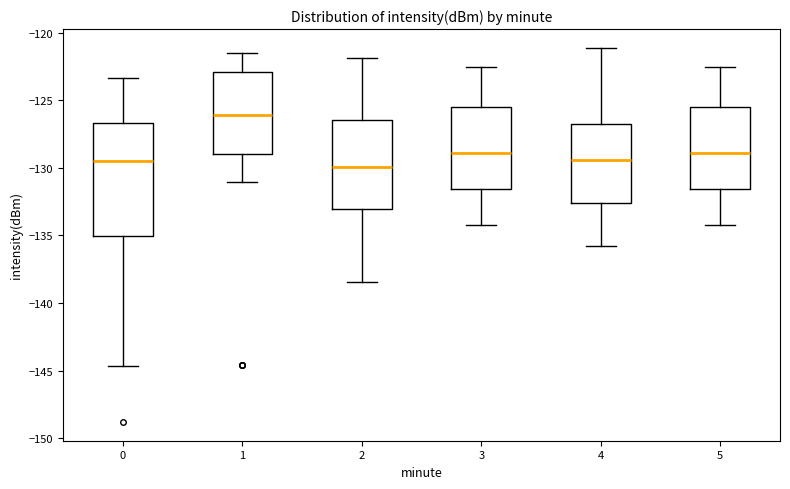

Reading left to right, read every box against the y-axis: the position of its median line, the range the box covers, and the ends of its whiskers. The values are not printed on the chart, so give them approximately, as read against the axis.

0: median -129.5, box -135.0 to -126.5, whiskers -144.5 to -123.5
1: median -126.0, box -129.0 to -123.0, whiskers -131.0 to -121.5
2: median -130.0, box -133.0 to -126.5, whiskers -138.5 to -122.0
3: median -129.0, box -131.5 to -125.5, whiskers -134.0 to -122.5
4: median -129.5, box -132.5 to -127.0, whiskers -136.0 to -121.0
5: median -129.0, box -131.5 to -125.5, whiskers -134.0 to -122.5